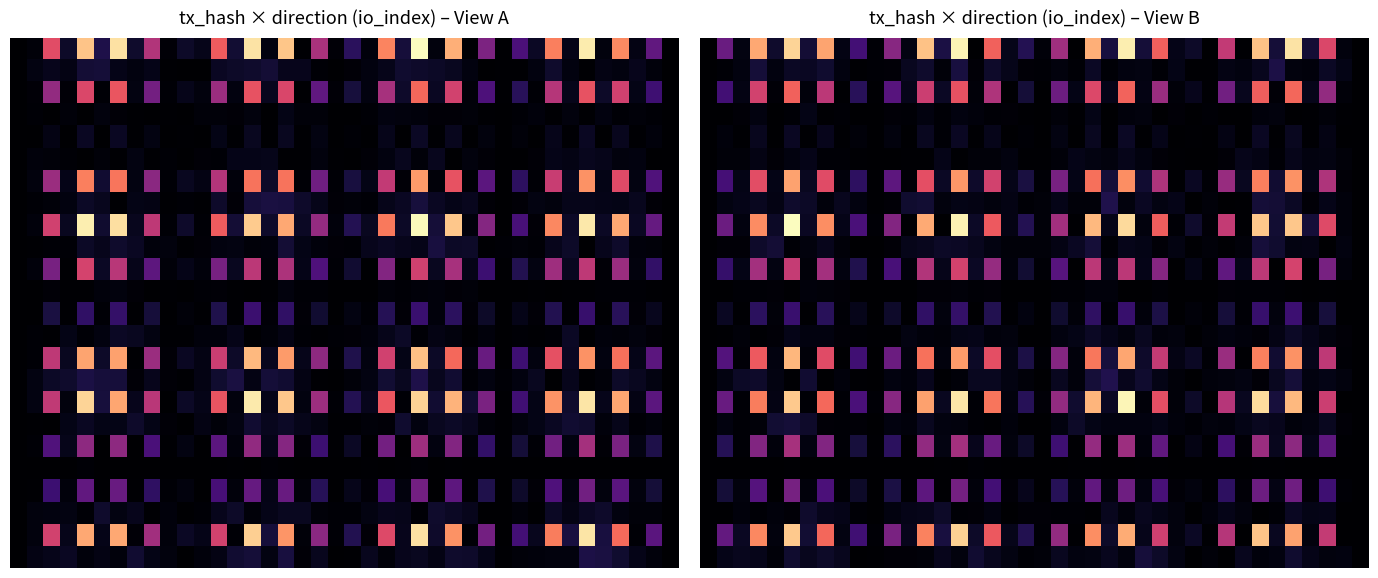

At which category is the sum across all series the highest?

5